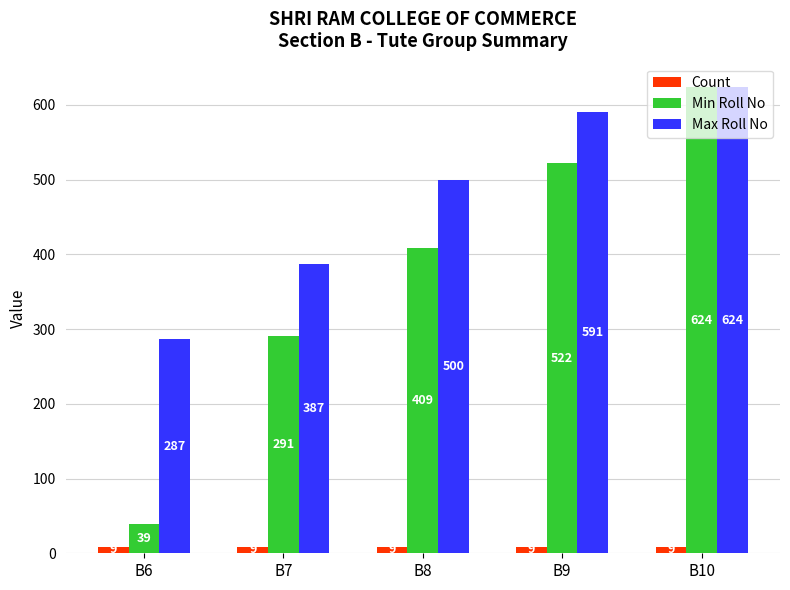

How many bars are there in each group?

3